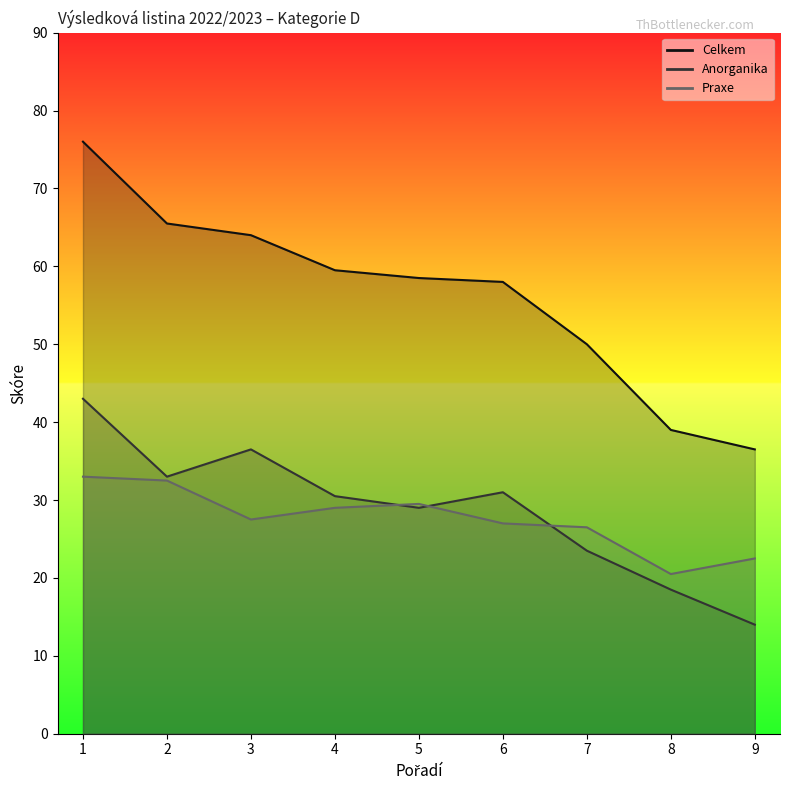

True or false: Anorganika has a value of 23.5 at 7.

True